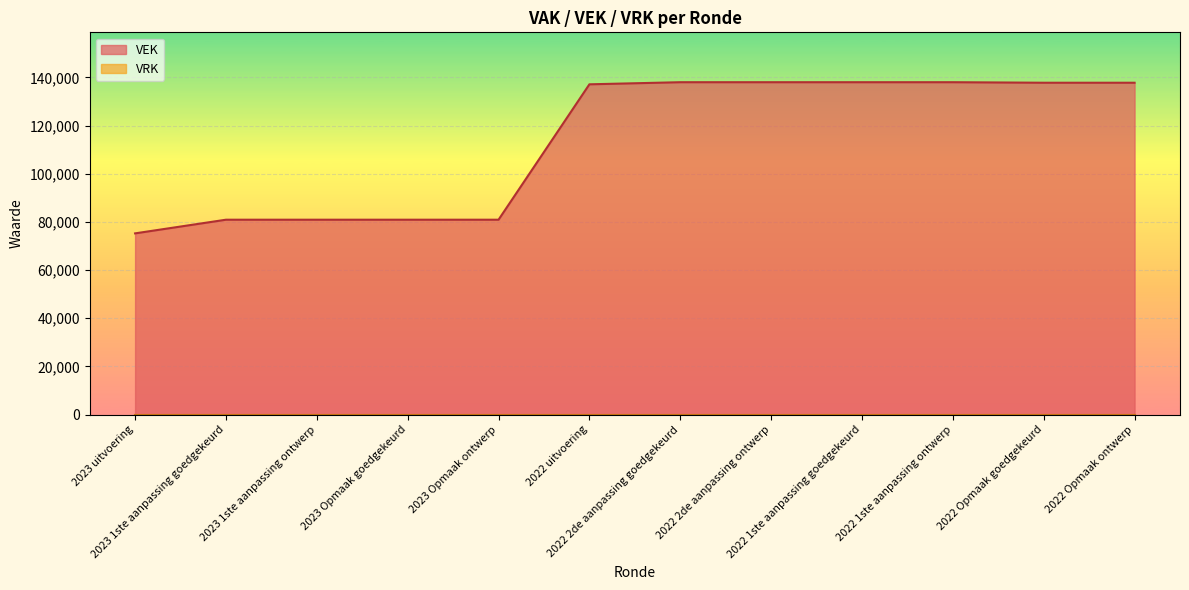

Between 2022 Opmaak ontwerp and 2022 1ste aanpassing goedgekeurd, which is larger?

2022 1ste aanpassing goedgekeurd